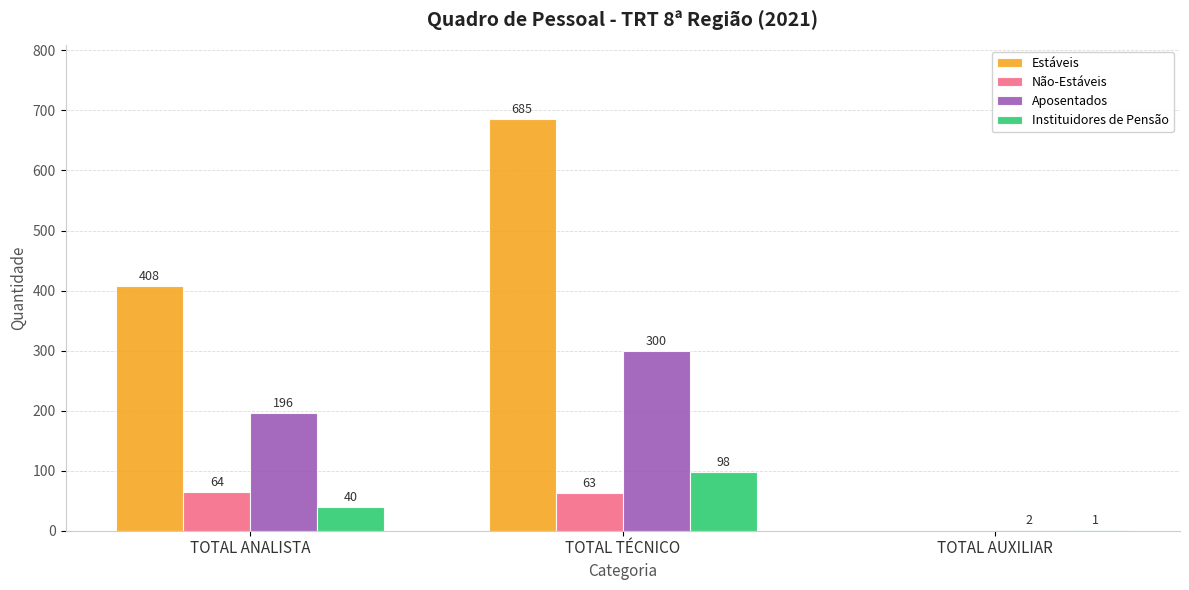

At which label does Não-Estáveis first exceed 63?

TOTAL ANALISTA